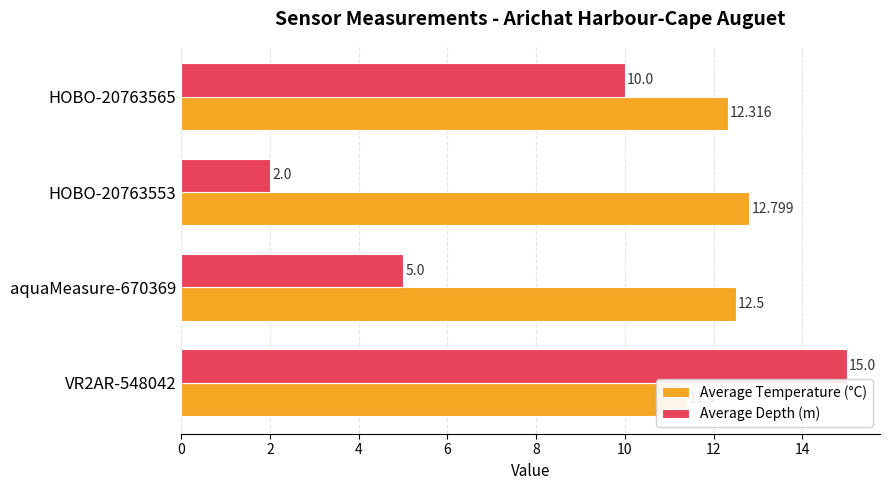

How many Average Temperature (°C) values are between 12 and 13?

3